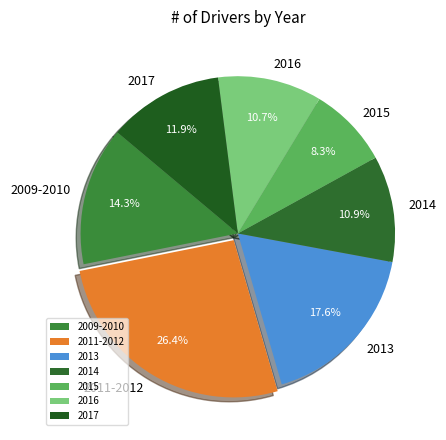

What is the ratio of the value at 2016 to the value at 2014?

1.0